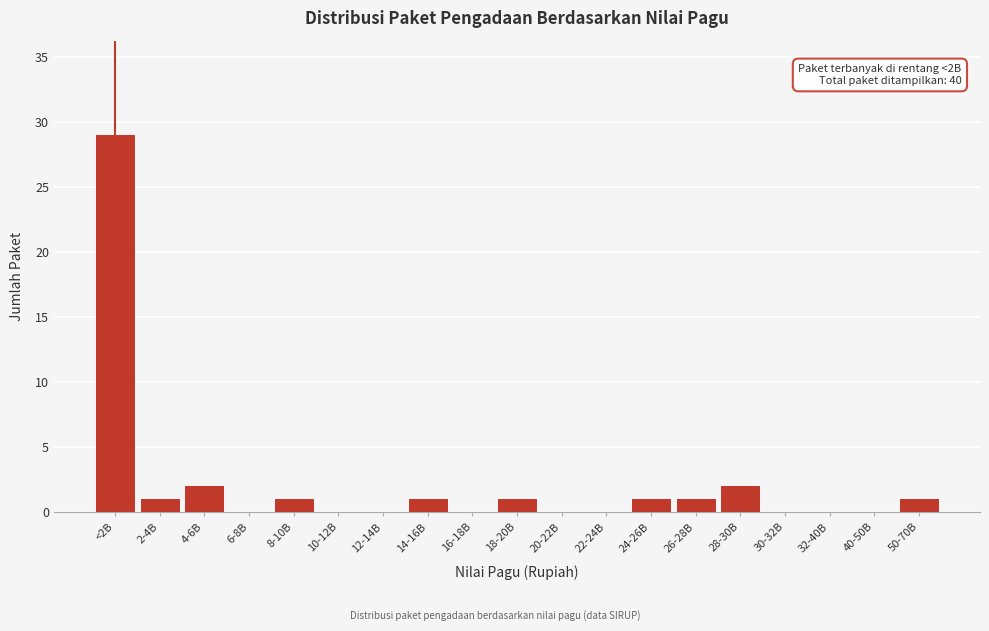

Reading left to right, transcribe all the data shown in this chart.

<2B=29	2-4B=1	4-6B=2	6-8B=0	8-10B=1	10-12B=0	12-14B=0	14-16B=1	16-18B=0	18-20B=1	20-22B=0	22-24B=0	24-26B=1	26-28B=1	28-30B=2	30-32B=0	32-40B=0	40-50B=0	50-70B=1